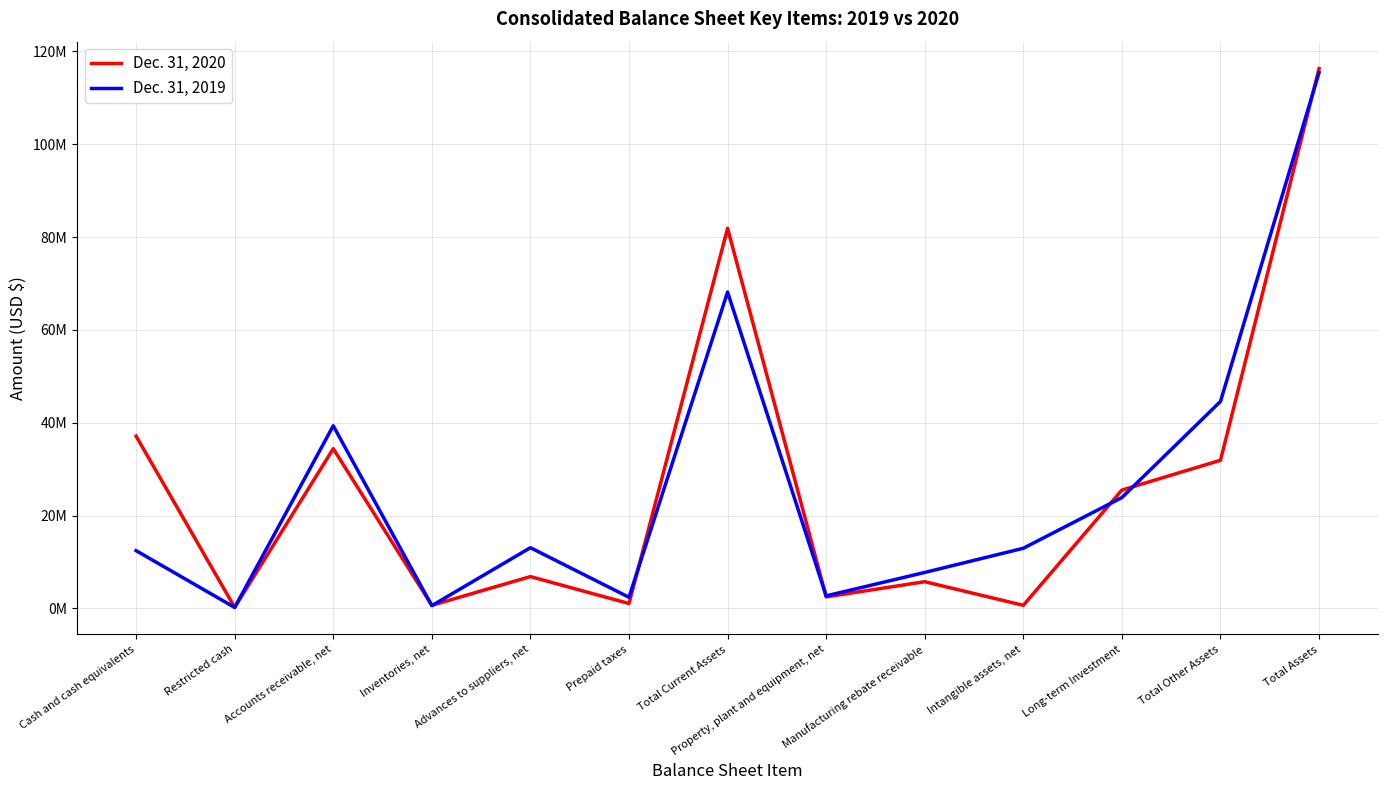

The value of Dec. 31, 2019 at Long-term Investment is 4948134. True or false?

False